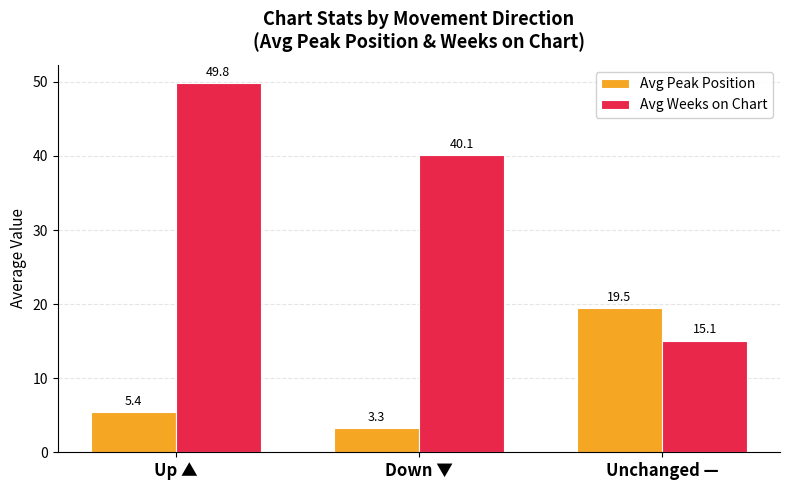

Is the value of Avg Weeks on Chart at Up ▲ greater than the value of Avg Peak Position at Down ▼?

Yes